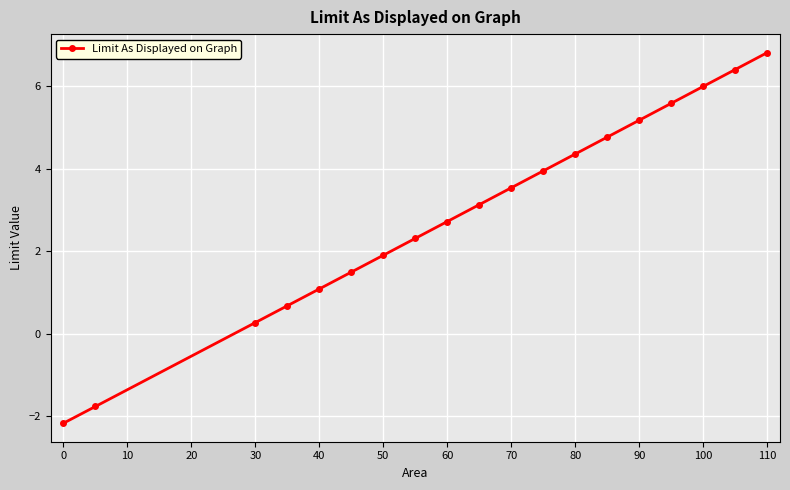

What is the greatest value displayed?

6.8